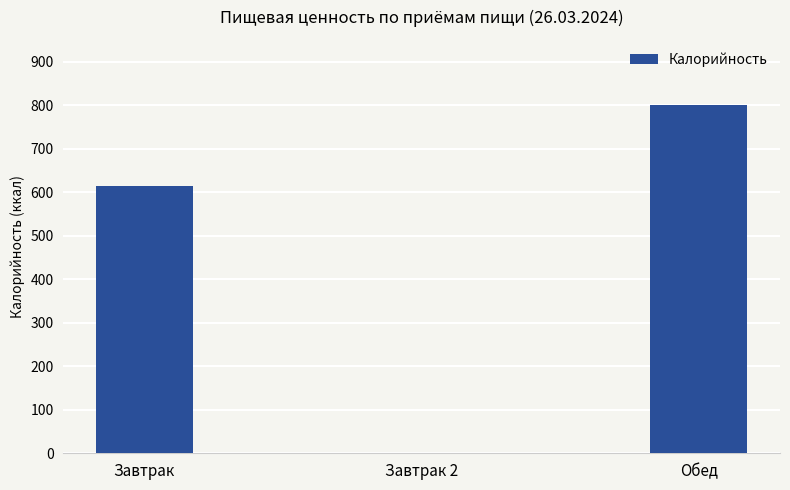

The value at Завтрак is 613.7. True or false?

True